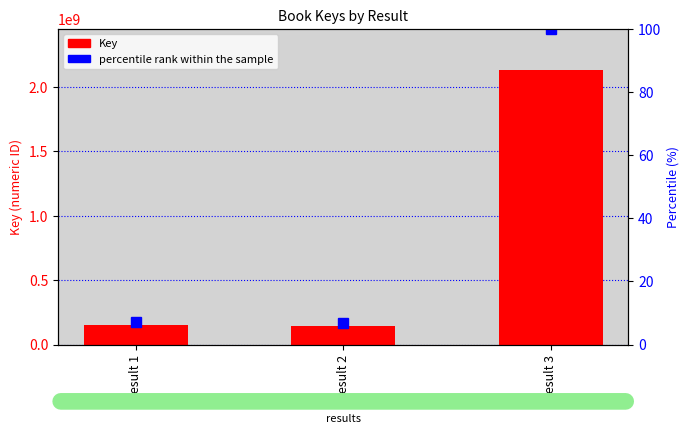

What value does the Key series have at Result 2?

144250854.0